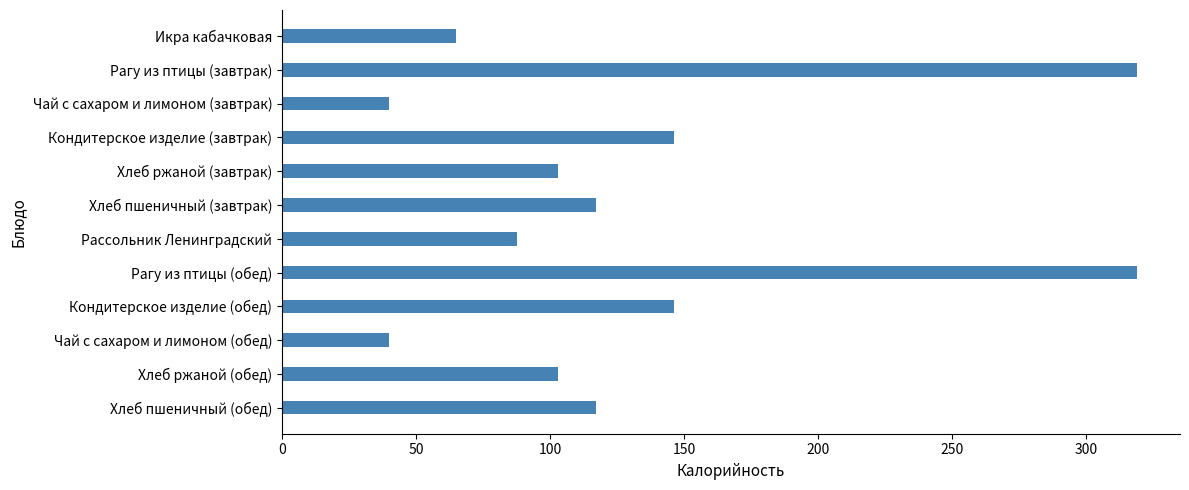

What is the label of the 1st bar from the top?

Икра кабачковая